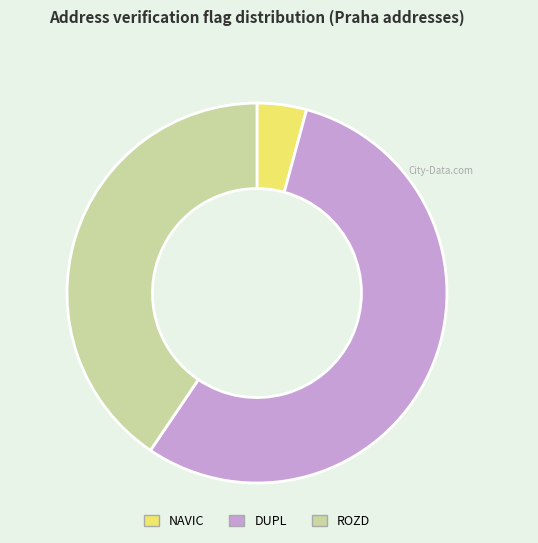

What is the smallest slice in the pie chart?

NAVIC